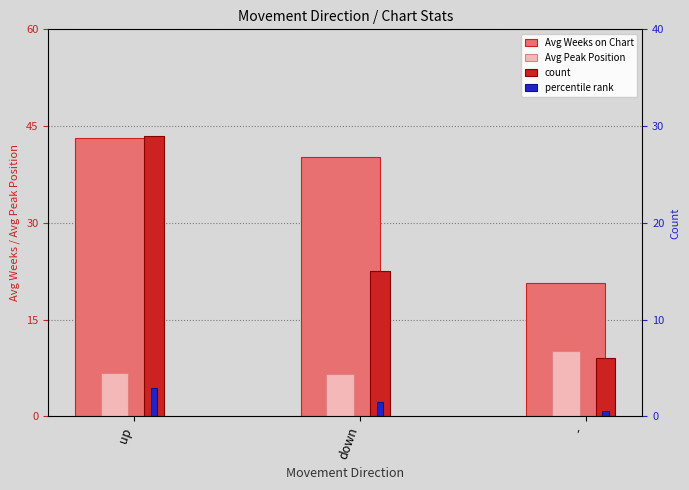

List the series in order of their peak value, lowest first.

percentile rank, Avg Peak Position, count, Avg Weeks on Chart